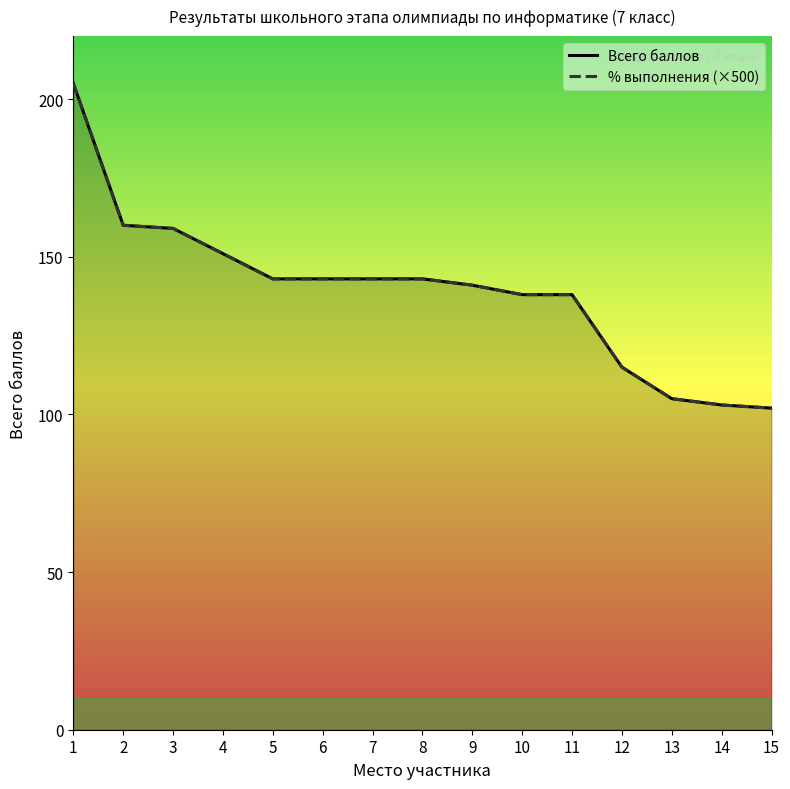

Reading left to right, extract all data points from this chart.

Всего баллов: 1=205	2=160	3=159	4=151	5=143	6=143	7=143	8=143	9=141	10=138	11=138	12=115	13=105	14=103	15=102
% выполнения (×500): 1=205	2=160	3=159	4=151	5=143	6=143	7=143	8=143	9=141	10=138	11=138	12=115	13=105	14=103	15=102